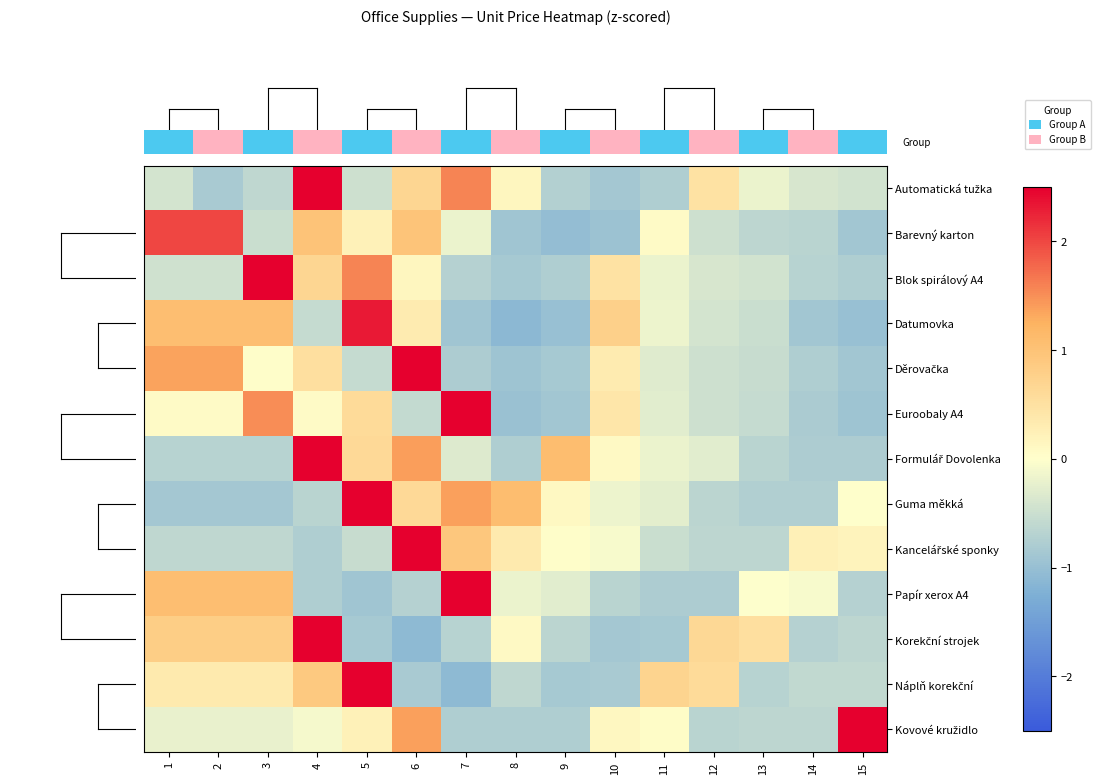

How many categories are shown in the chart?

15